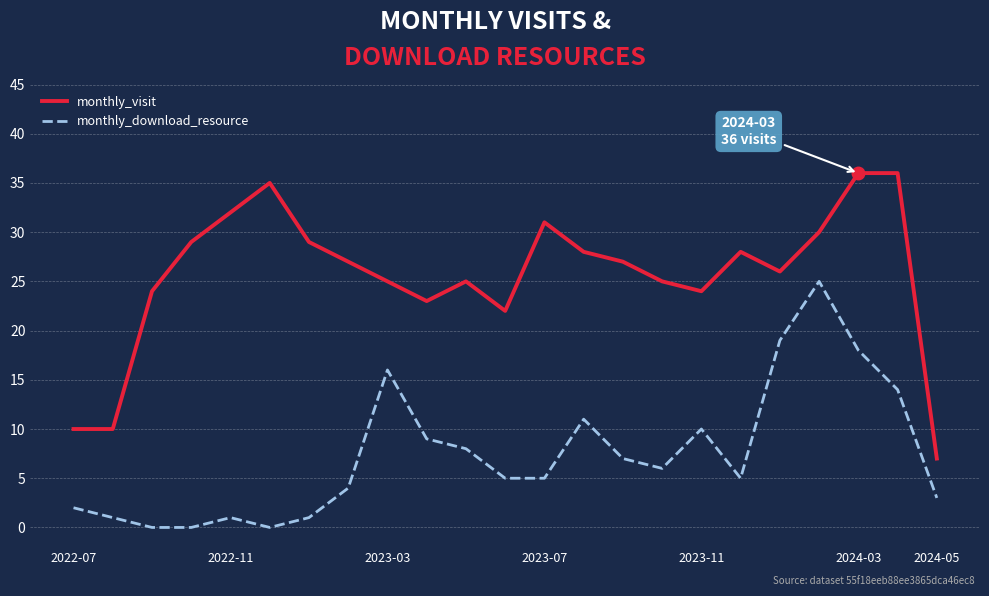

What is the difference between the maximum and minimum values in the monthly_download_resource series?

25